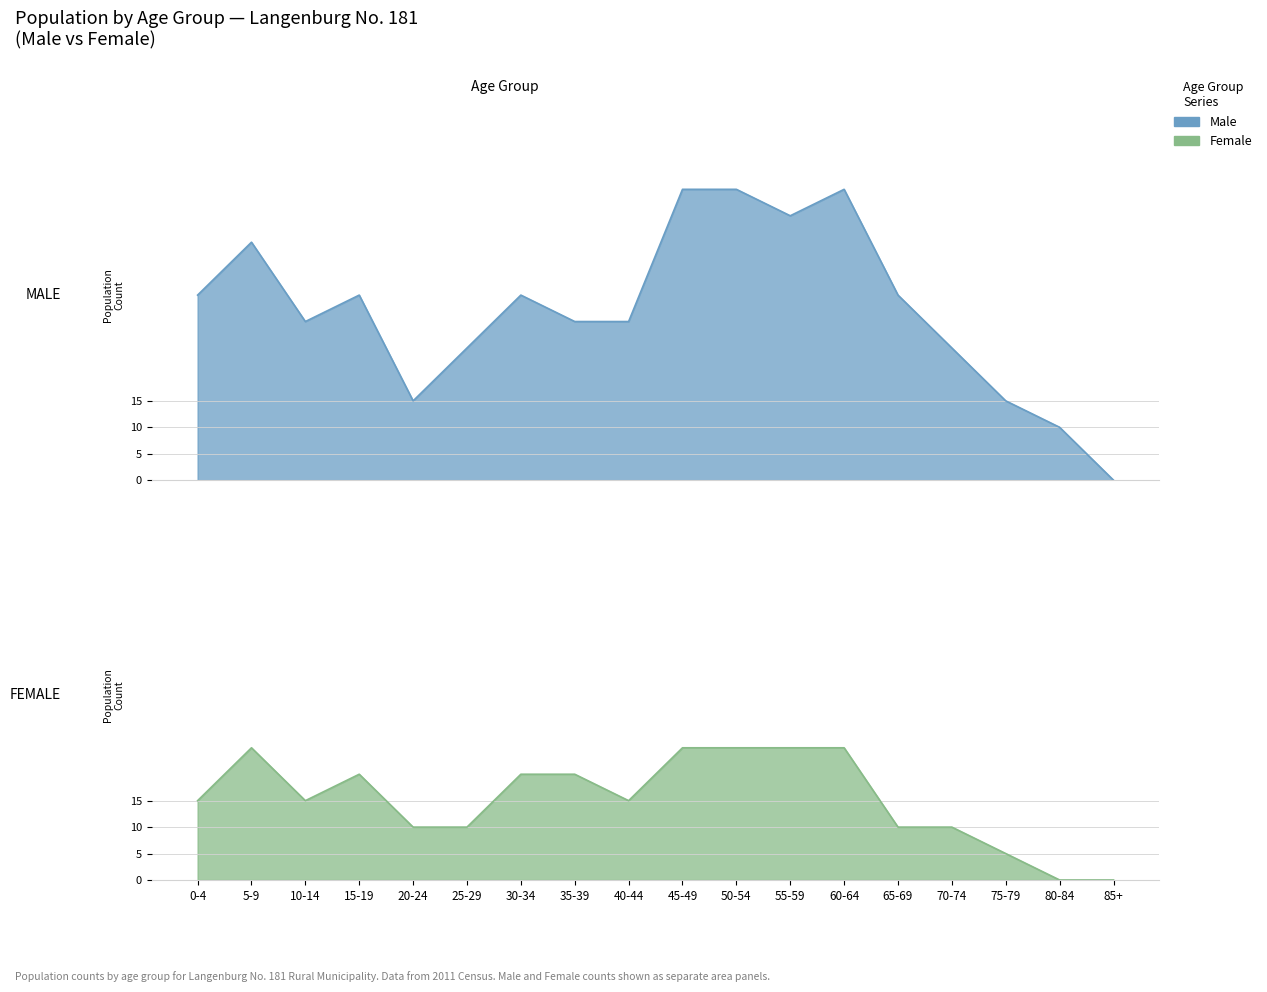

The Male series shows 30 at 35-39. True or false?

True